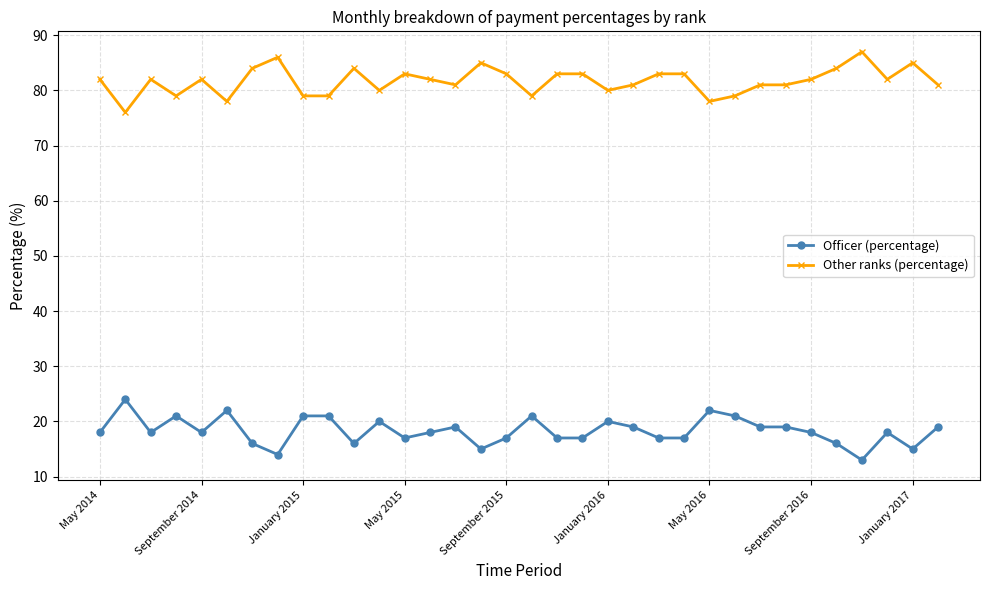

True or false: Officer (percentage) has more than 1 interior local peaks.

True